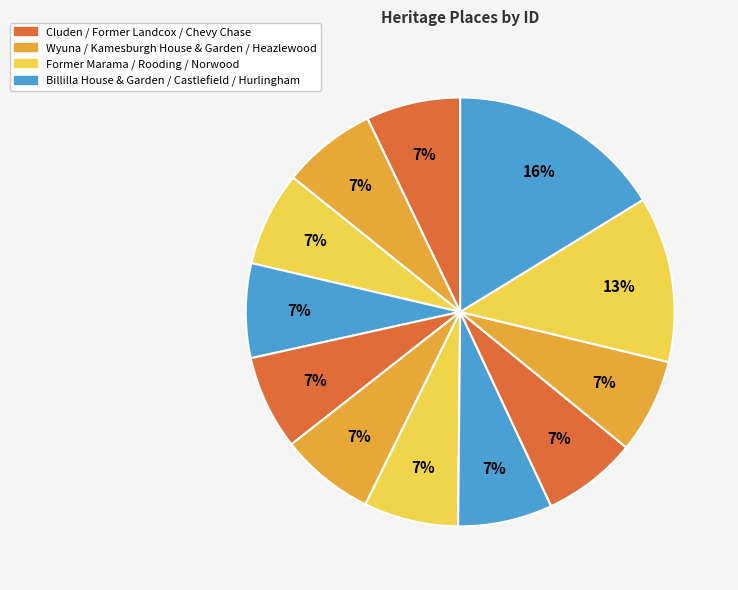

How many segments does this pie chart have?

12